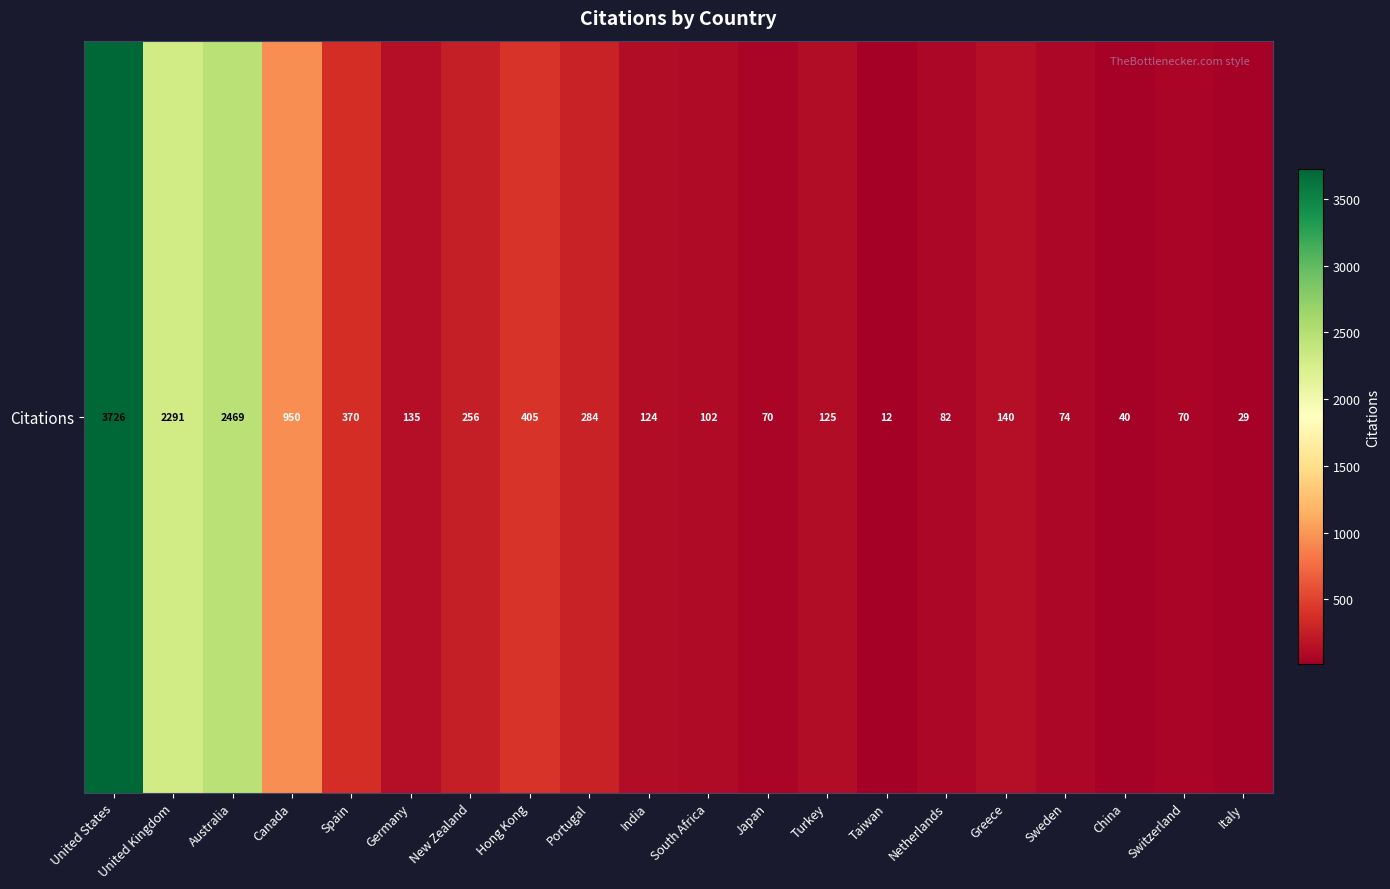

What is the ratio of the value at China to the value at Sweden?

0.5